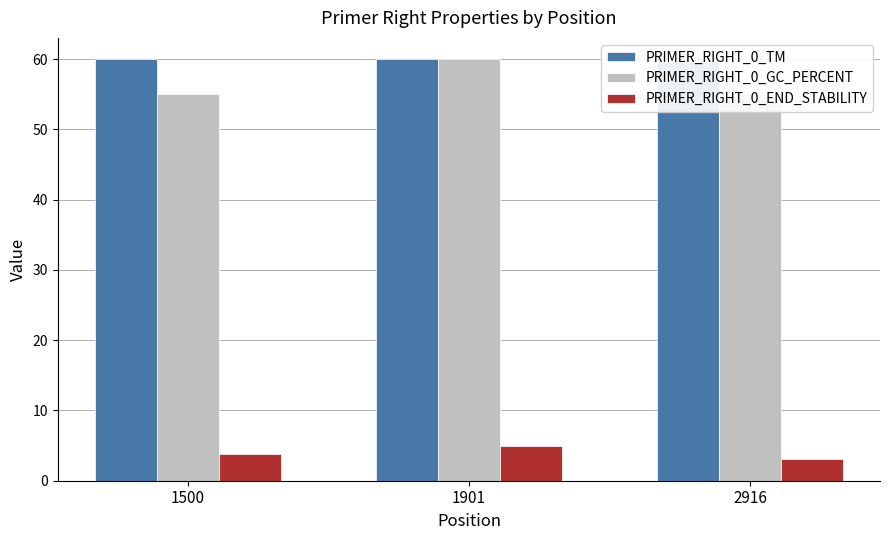

At how many categories does at least one series exceed 14?

3